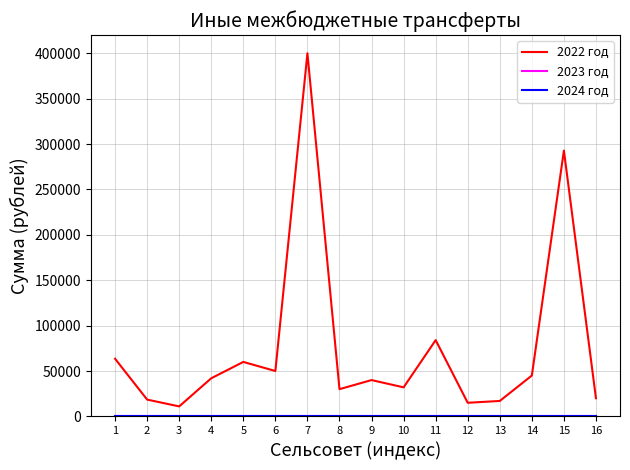

True or false: 2024 год has a value of 0 at 4.

True